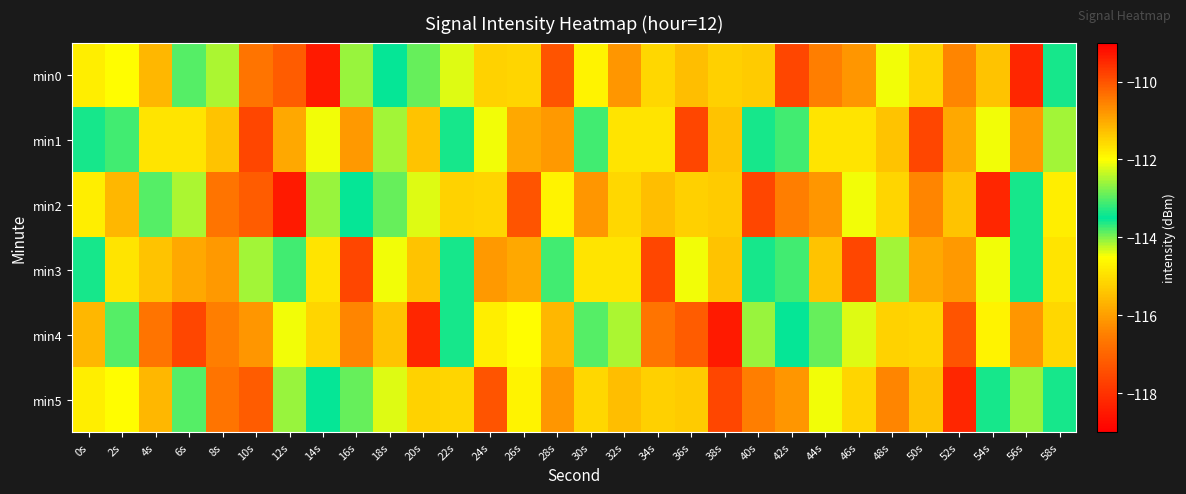

Rank the series by their maximum value, from lowest to highest.

min5, min0, min2, min4, min1, min3